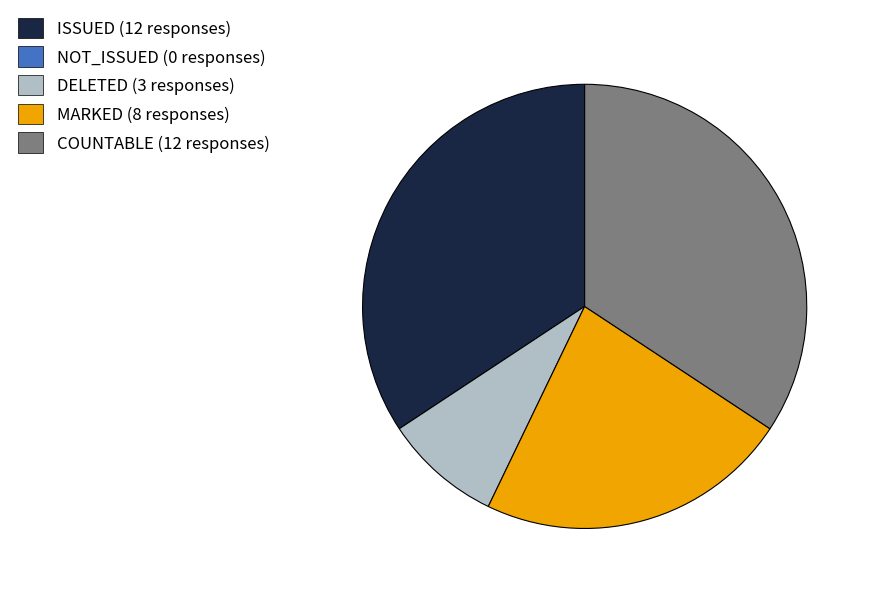

Is there a majority slice in this chart?

No